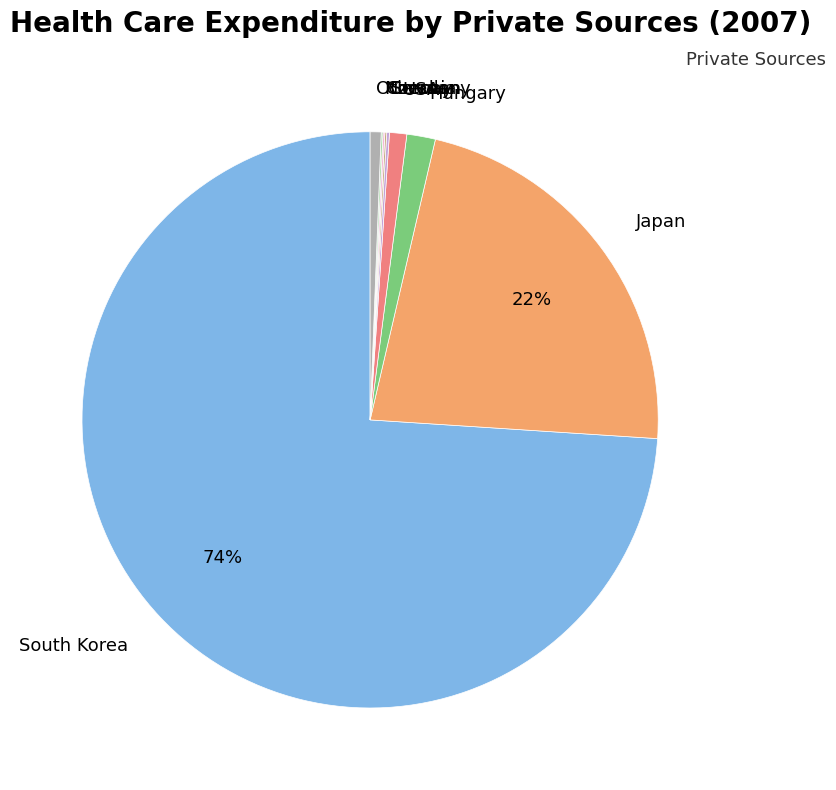

To the nearest percent, what is the combined percentage of Japan and Others?

23%